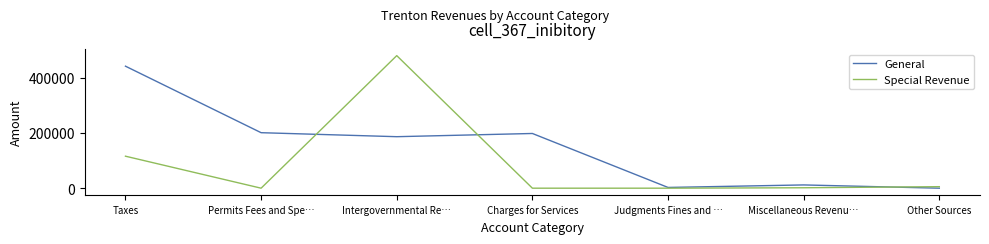

What is the average value of the Special Revenue series?

86046